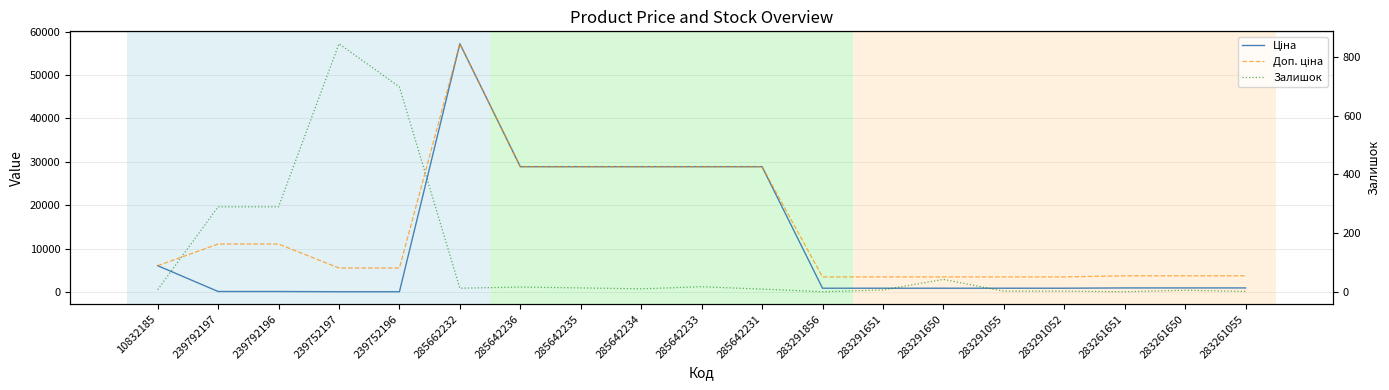

Reading left to right, list all the values displayed in this chart.

Ціна: 10832185=6067.2	239792197=110.5	239792196=110.5	239752197=55.3	239752196=55.3	285662232=57235.5	285642236=28890.3	285642235=28890.3	285642234=28890.3	285642233=28890.3	285642231=28890.3	283291856=868.0	283291651=868.0	283291650=868.0	283291055=868.0	283291052=868.0	283261651=933.5	283261650=933.5	283261055=933.5
Доп. ціна: 10832185=6067.2	239792197=11055.0	239792196=11055.0	239752197=5528.0	239752196=5528.0	285662232=57235.5	285642236=28890.3	285642235=28890.3	285642234=28890.3	285642233=28890.3	285642231=28890.3	283291856=3472.1	283291651=3472.1	283291650=3472.1	283291055=3472.1	283291052=3472.1	283261651=3734.2	283261650=3734.2	283261055=3734.2
Залишок: 10832185=8.0	239792197=290.0	239792196=290.0	239752197=845.0	239752196=698.0	285662232=13.0	285642236=17.0	285642235=14.0	285642234=11.0	285642233=18.0	285642231=10.0	283291856=1.0	283291651=7.0	283291650=43.0	283291055=3.0	283291052=3.0	283261651=1.0	283261650=6.0	283261055=2.0